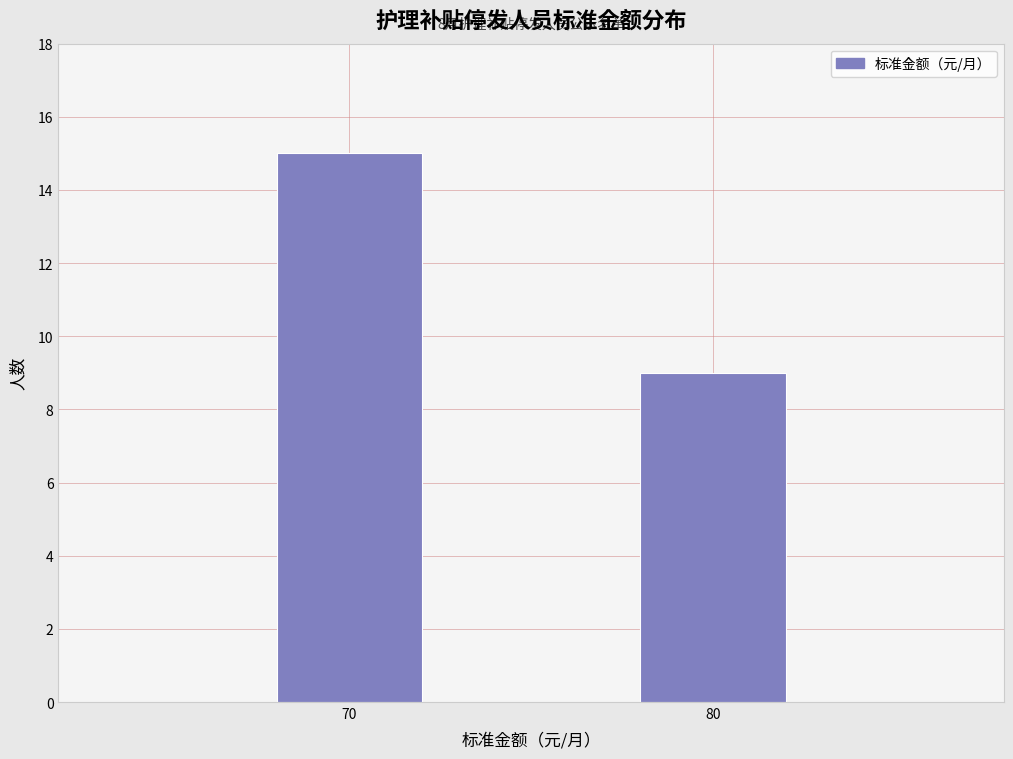

Reading left to right, what are all the values shown in this chart?

70=15	80=9